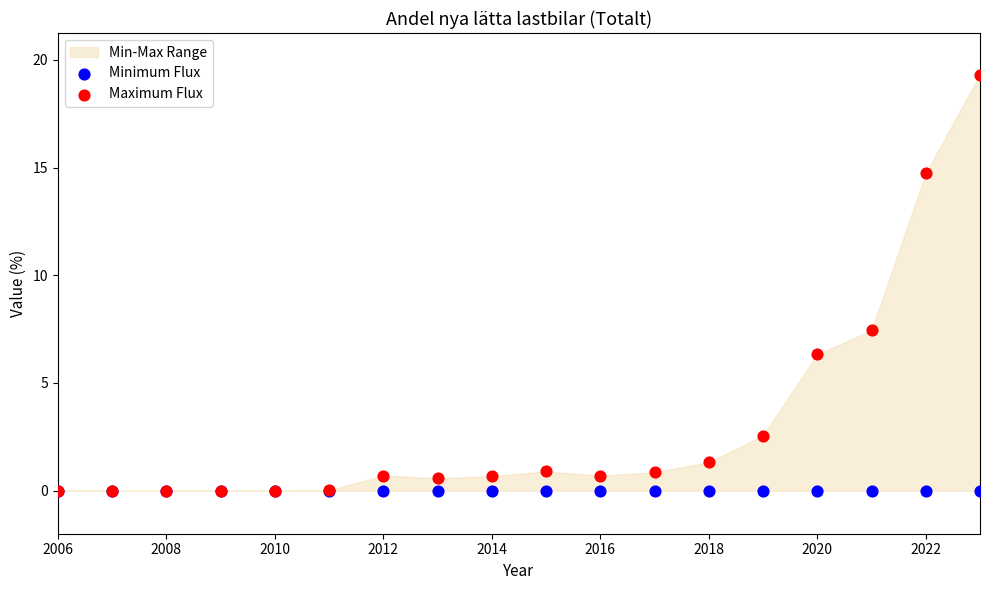

Which series contains the highest Y value?

Maximum Flux